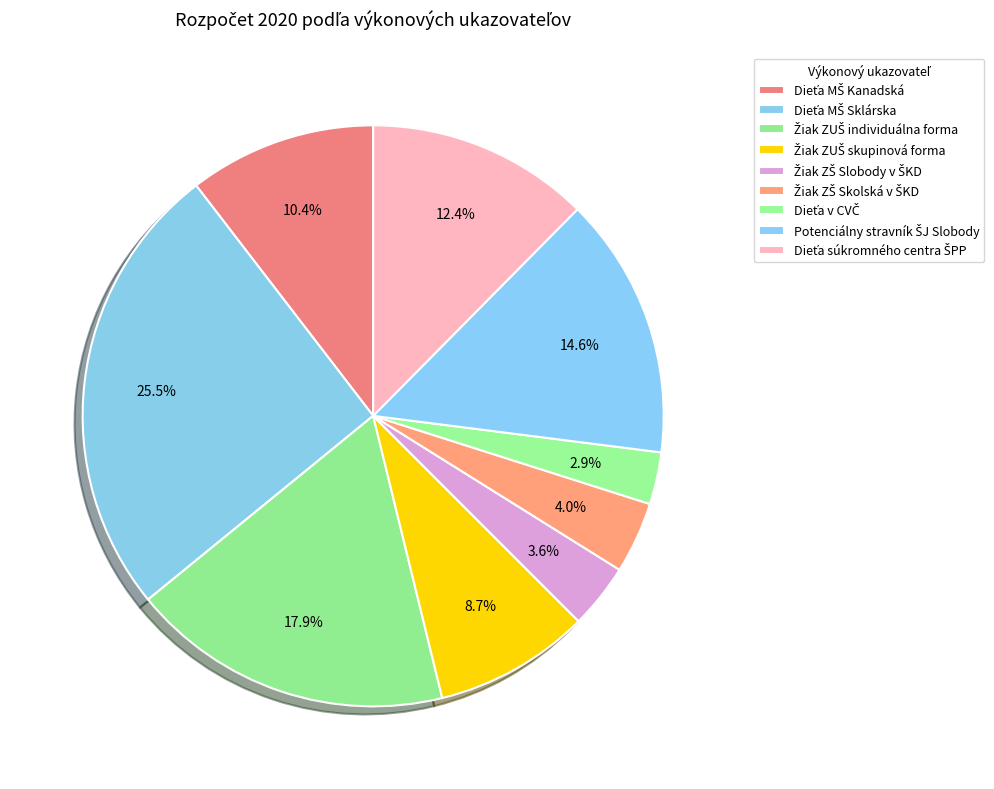

How many slices are in this pie chart?

9